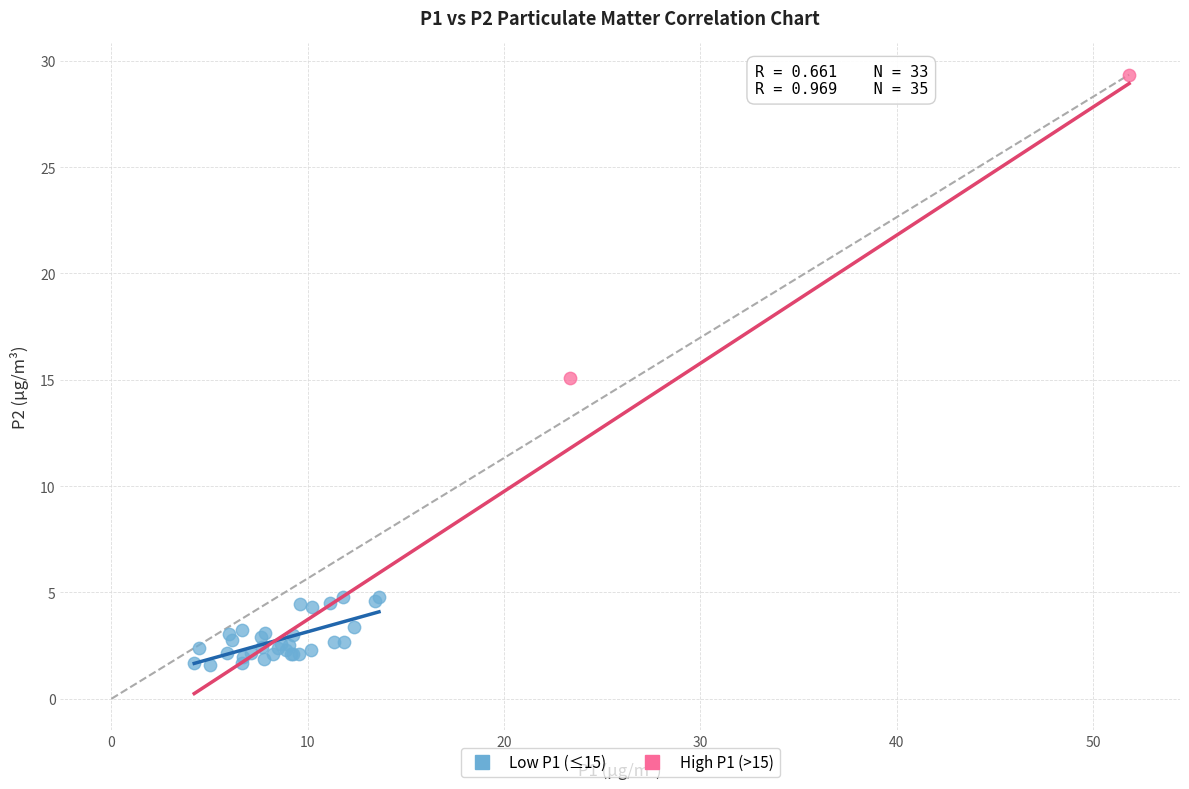

What are all the series names shown in the legend?

Low P1 (≤15), High P1 (>15)